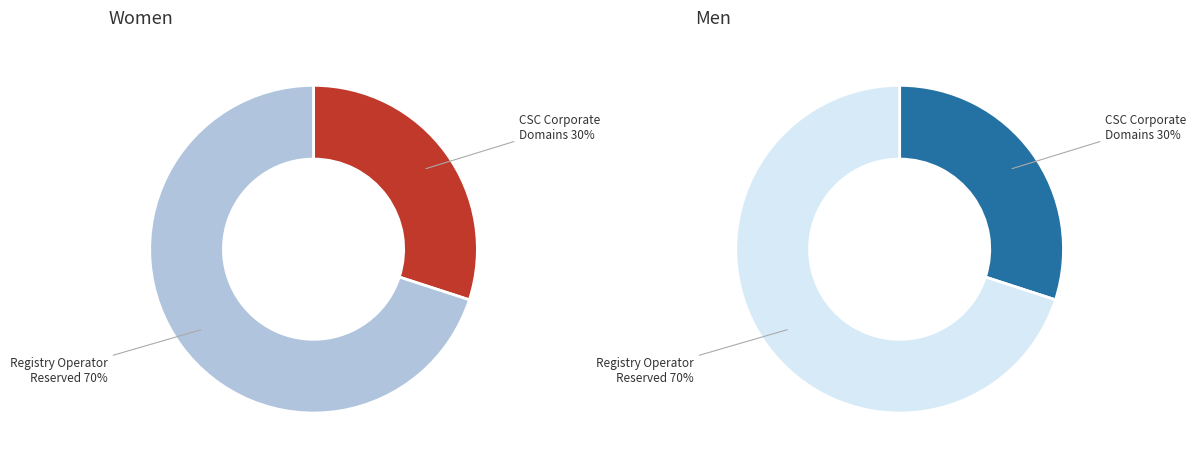

What portion of the pie excludes ICANN?

100.0%